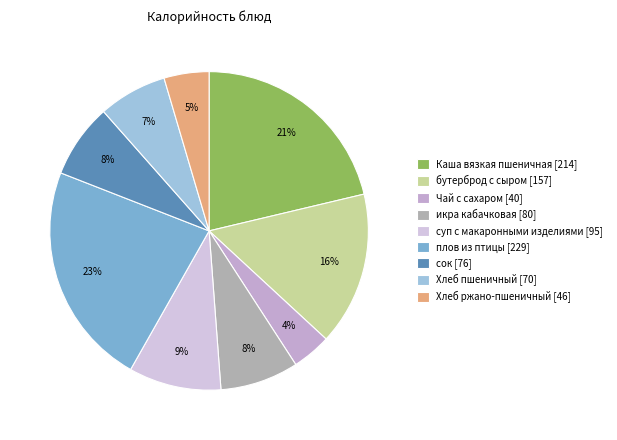

To the nearest percent, what portion does Чай с сахаром represent?

4%